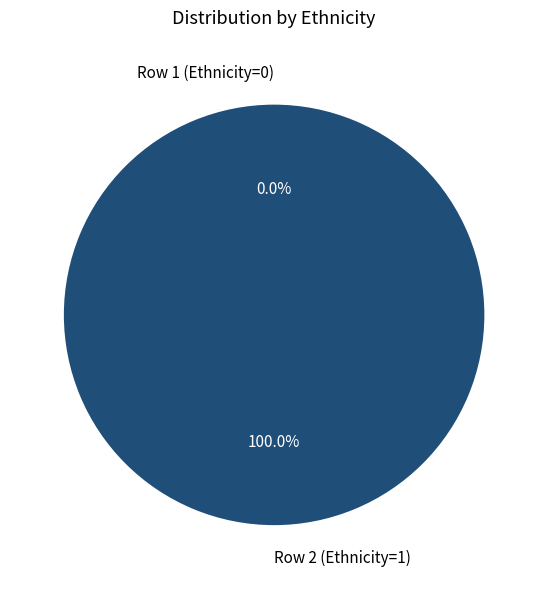

To the nearest percent, what is the difference between the Row 1 (Ethnicity=0) and Row 2 (Ethnicity=1) slice percentages?

100%